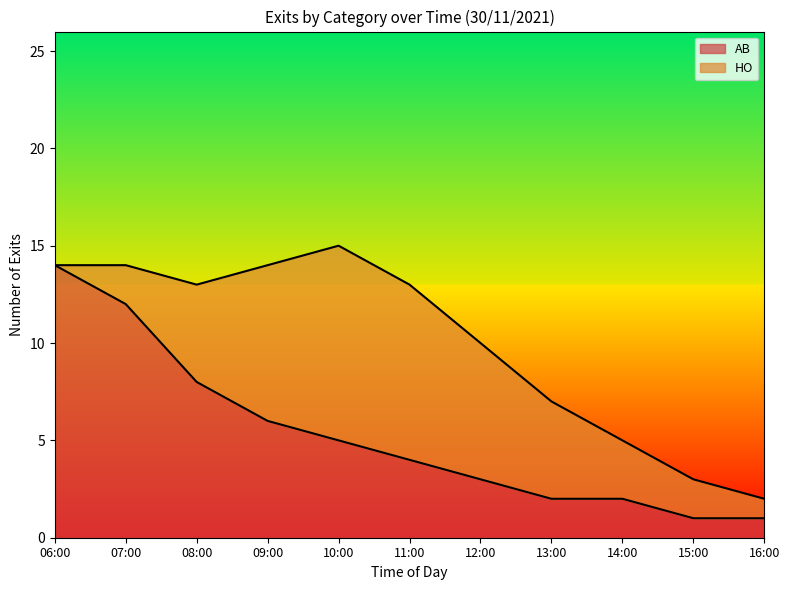

True or false: there are more than 1 points higher than both neighbors.

False